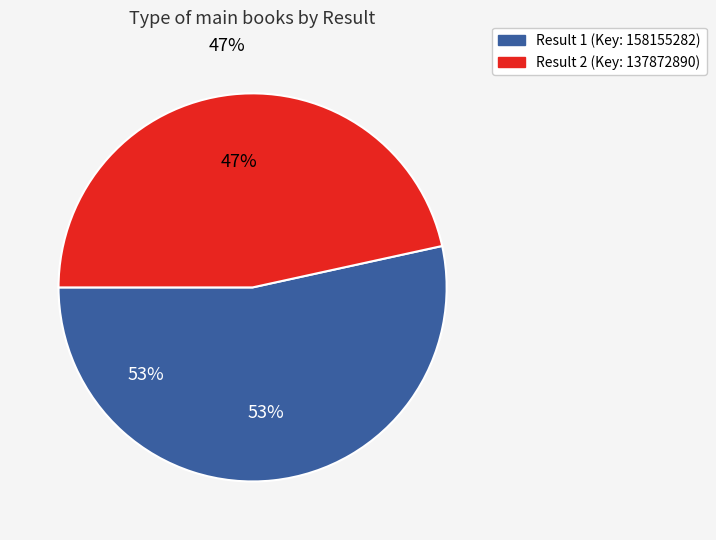

To the nearest percent, what is the combined percentage of Result 1 and Result 2?

100%